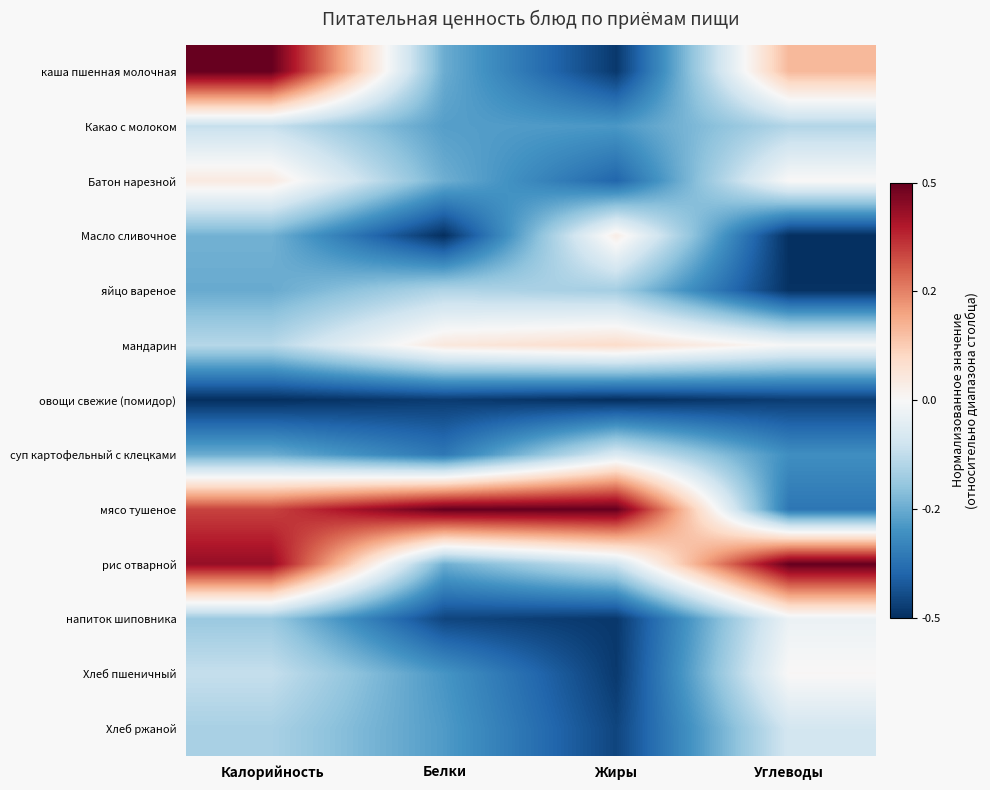

Reading left to right, transcribe all the data shown in this chart.

каша пшенная молочная: Калорийность=0.5	Белки=-0.2	Жиры=-0.5	Углеводы=0.2
Какао с молоком: Калорийность=-0.1	Белки=-0.3	Жиры=-0.3	Углеводы=-0.1
Батон нарезной: Калорийность=0.0	Белки=-0.2	Жиры=-0.4	Углеводы=0.0
Масло сливочное: Калорийность=-0.2	Белки=-0.5	Жиры=0.0	Углеводы=-0.5
яйцо вареное: Калорийность=-0.3	Белки=-0.1	Жиры=-0.2	Углеводы=-0.5
мандарин: Калорийность=-0.1	Белки=0.1	Жиры=0.1	Углеводы=-0.0
овощи свежие (помидор): Калорийность=-0.5	Белки=-0.5	Жиры=-0.5	Углеводы=-0.5
суп картофельный с клецками: Калорийность=-0.2	Белки=-0.4	Жиры=-0.1	Углеводы=-0.3
мясо тушеное: Калорийность=0.3	Белки=0.5	Жиры=0.5	Углеводы=-0.4
рис отварной: Калорийность=0.4	Белки=-0.2	Жиры=-0.1	Углеводы=0.5
напиток шиповника: Калорийность=-0.2	Белки=-0.5	Жиры=-0.5	Углеводы=-0.0
Хлеб пшеничный: Калорийность=-0.1	Белки=-0.3	Жиры=-0.5	Углеводы=0.0
Хлеб ржаной: Калорийность=-0.2	Белки=-0.3	Жиры=-0.5	Углеводы=-0.1